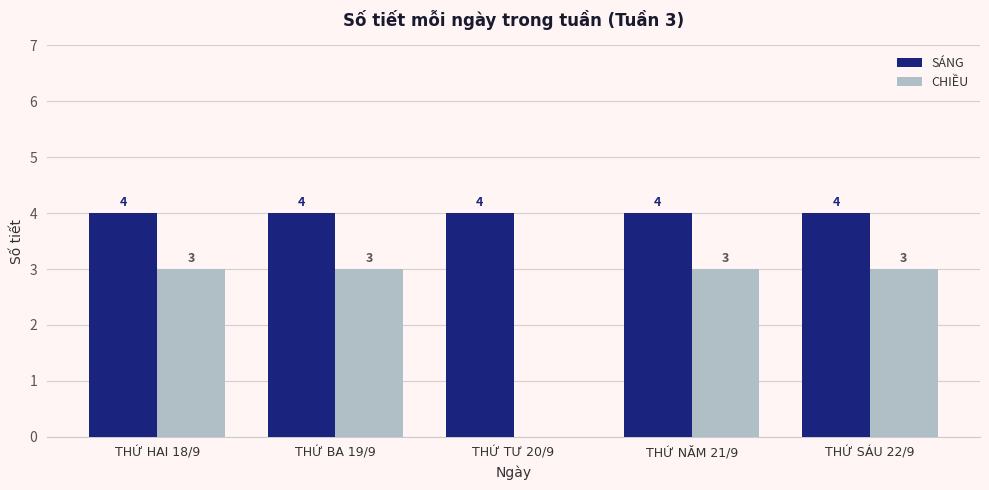

How many positive values does the CHIỀU series have?

4